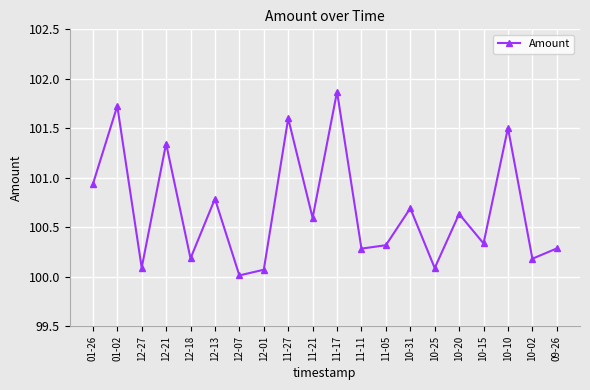

Where is the data nearest to the value 100?

12-07